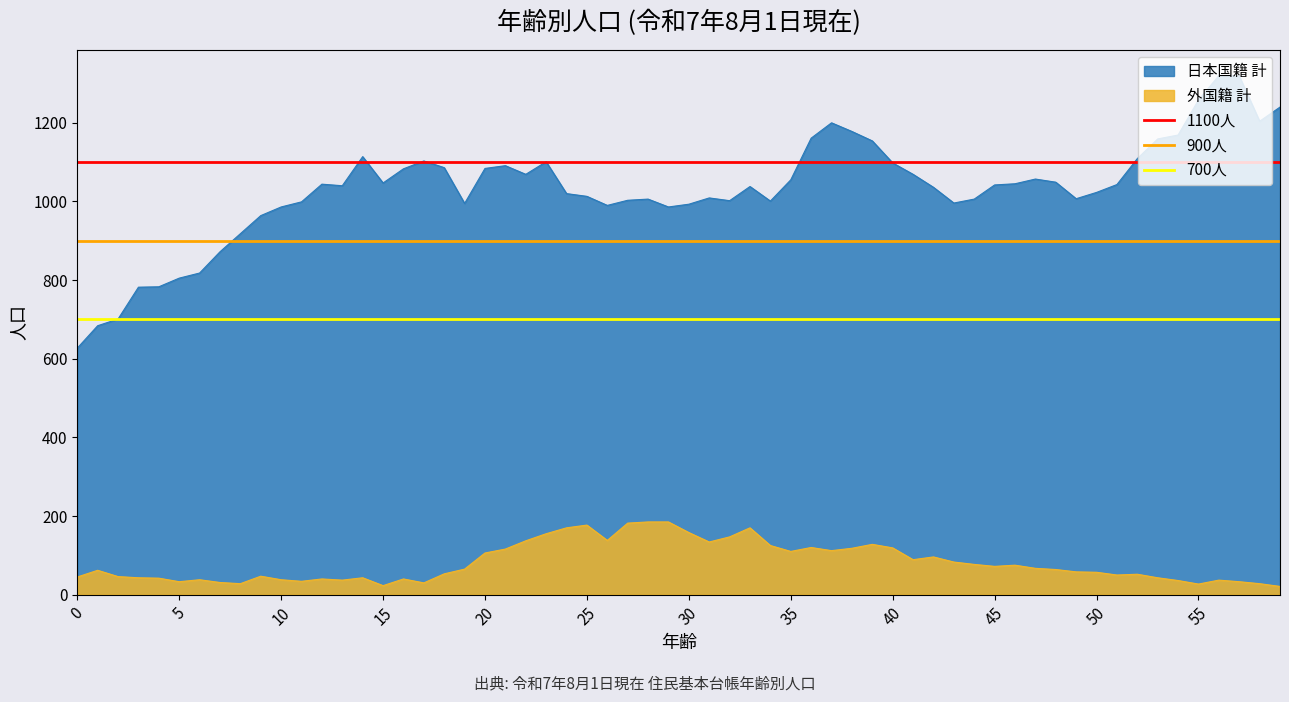

True or false: 外国籍 計 and 日本国籍 計 intersect in this chart.

False